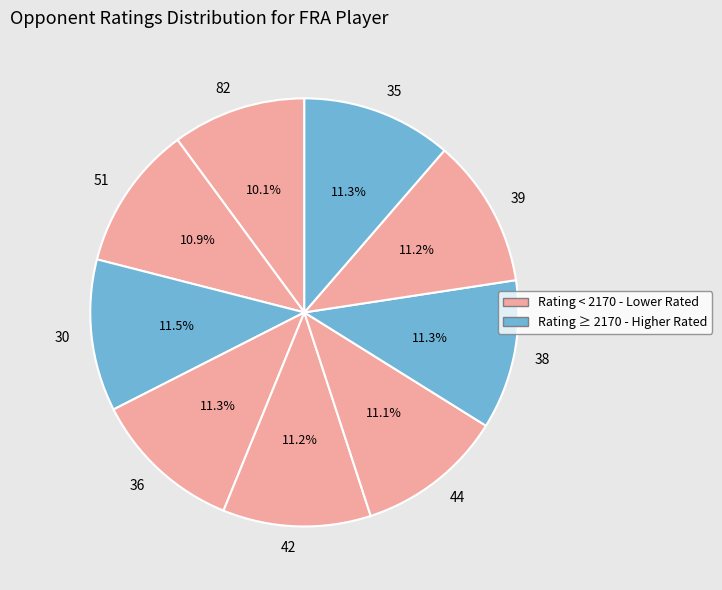

What percentage is NOT represented by 35?

88.7%